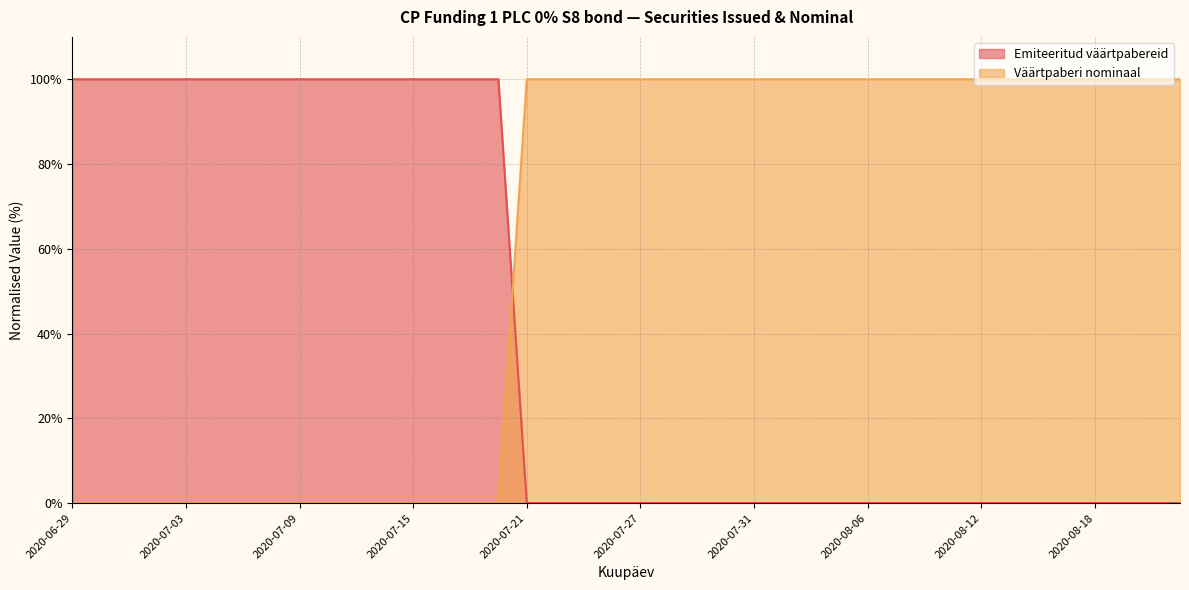

How many series are shown in this chart?

2